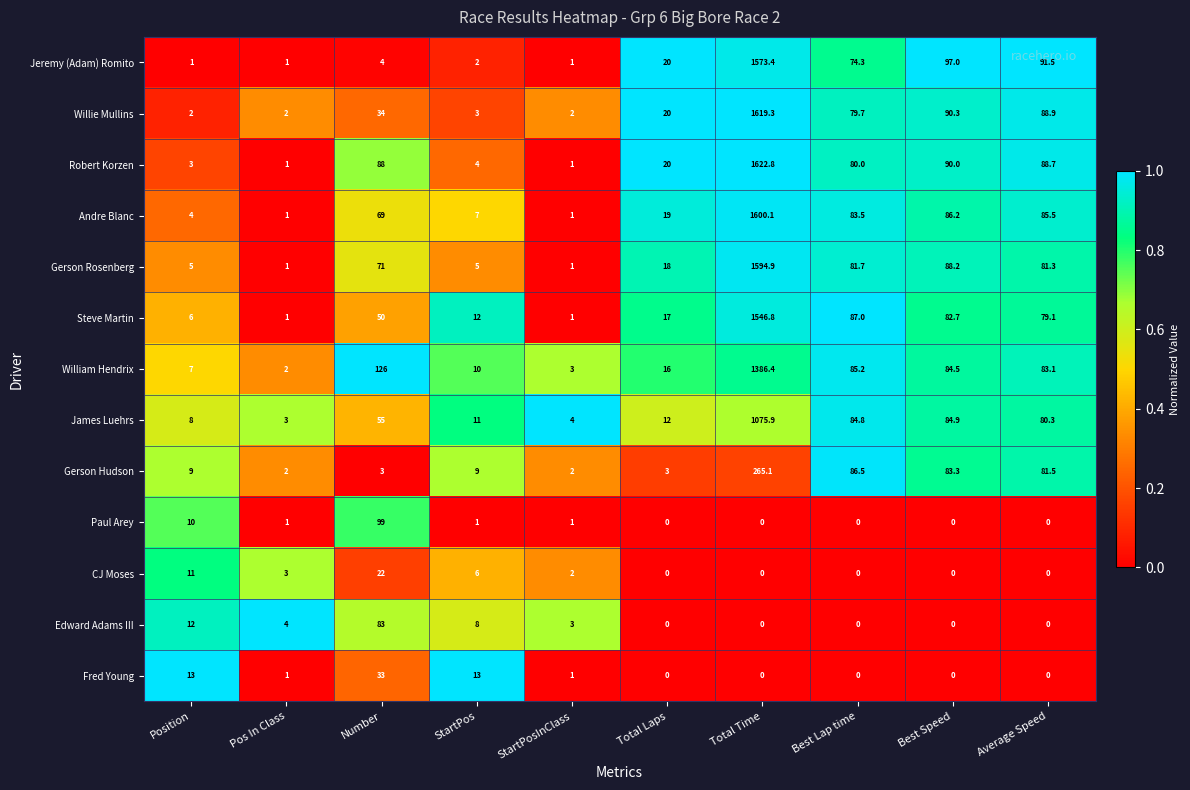

What is the total value across all series at Total Laps?

145.0